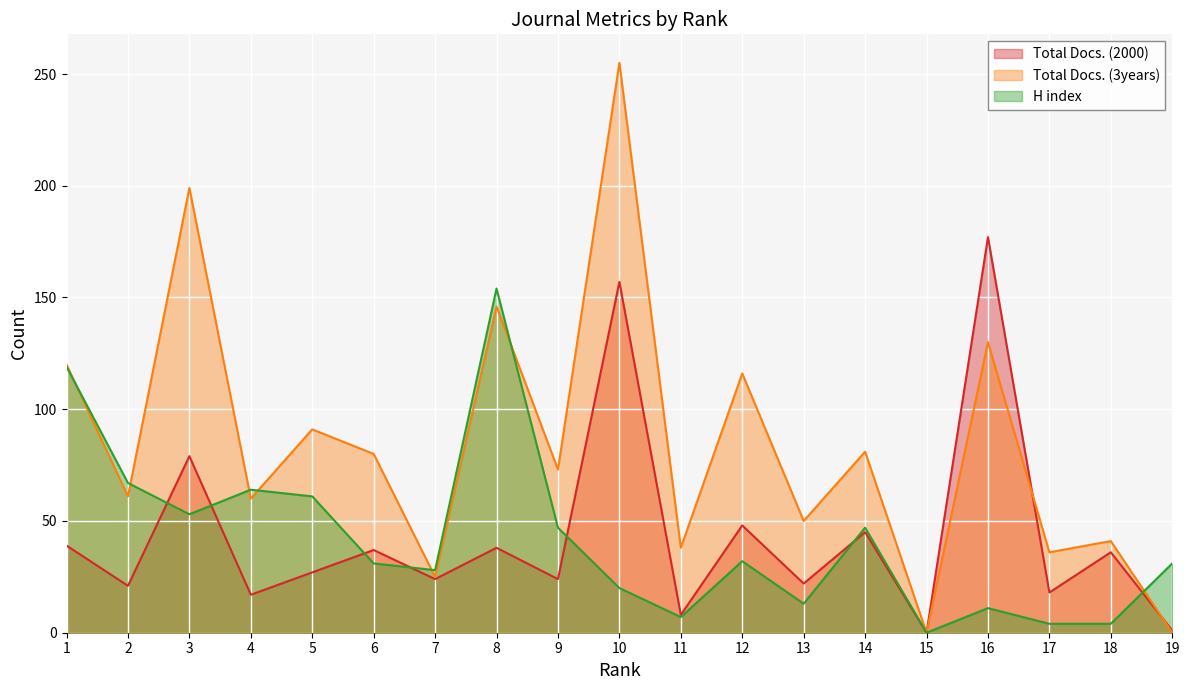

Which series has the widest spread of values?

Total Docs. (3years)